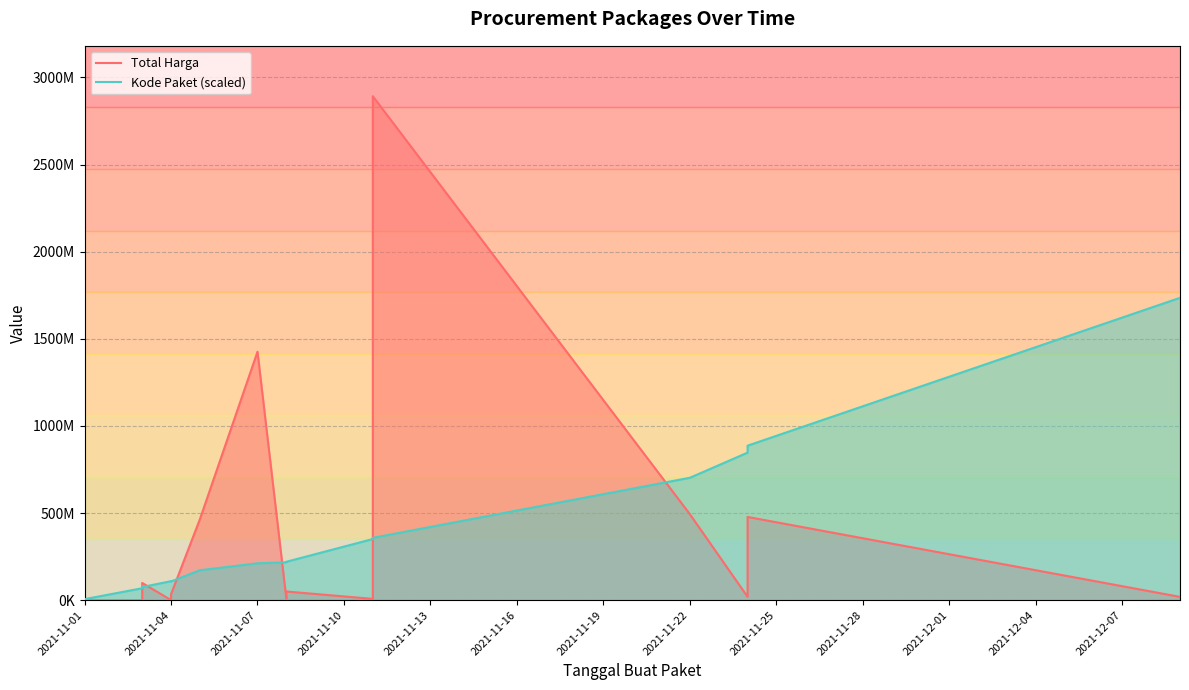

What is the label of the 13th point from the left?

2021-12-07